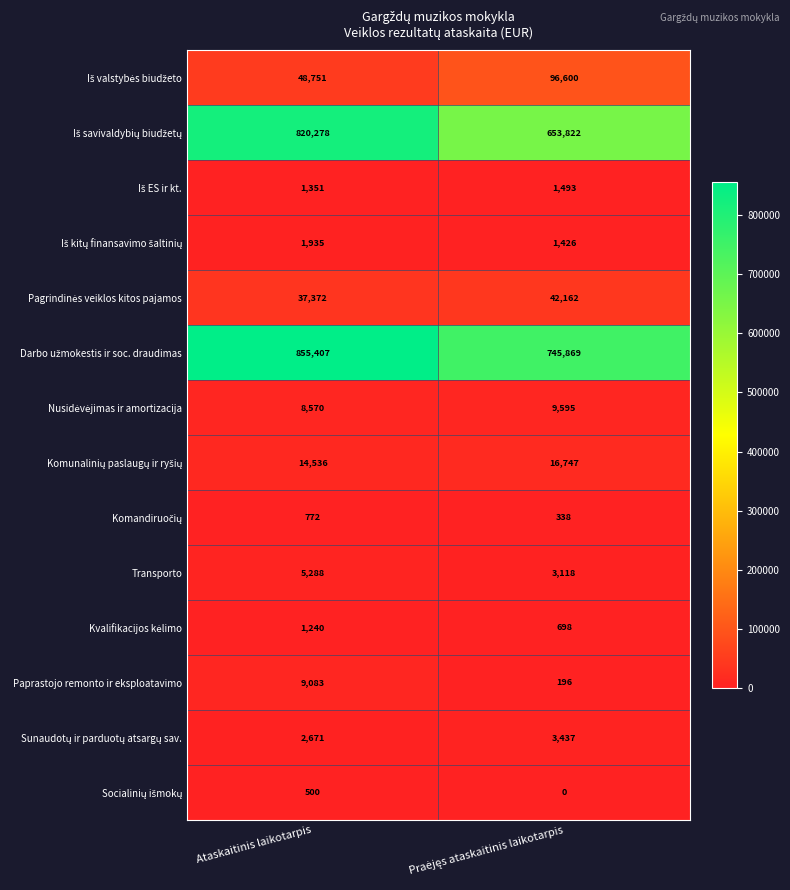

At which category is the sum across all series the highest?

Ataskaitinis laikotarpis